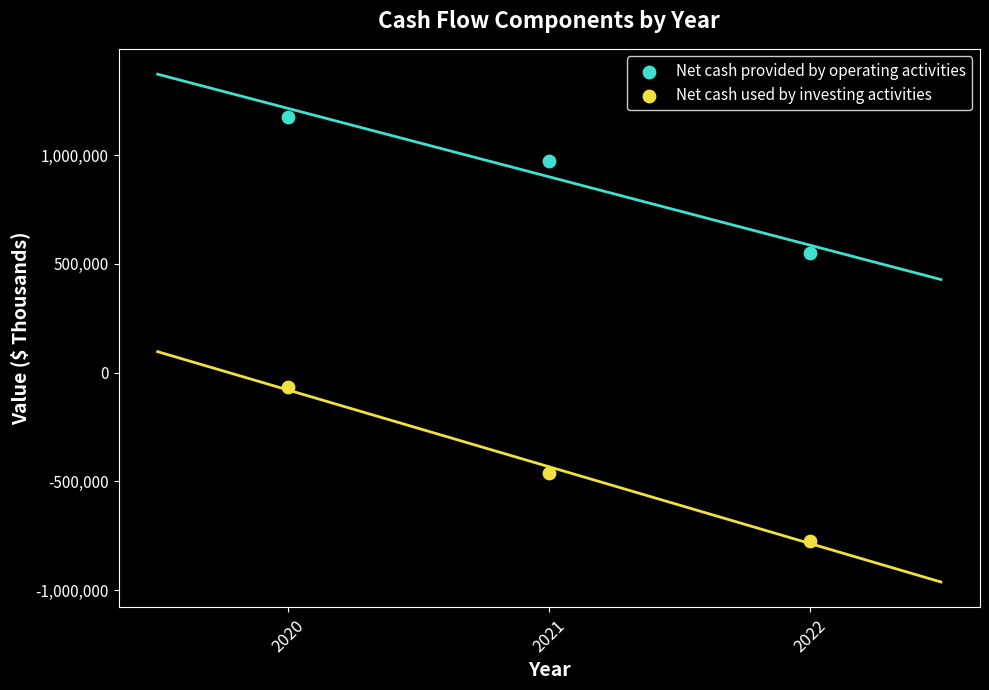

What are all the series names shown in the legend?

Net cash provided by operating activities, Net cash used by investing activities